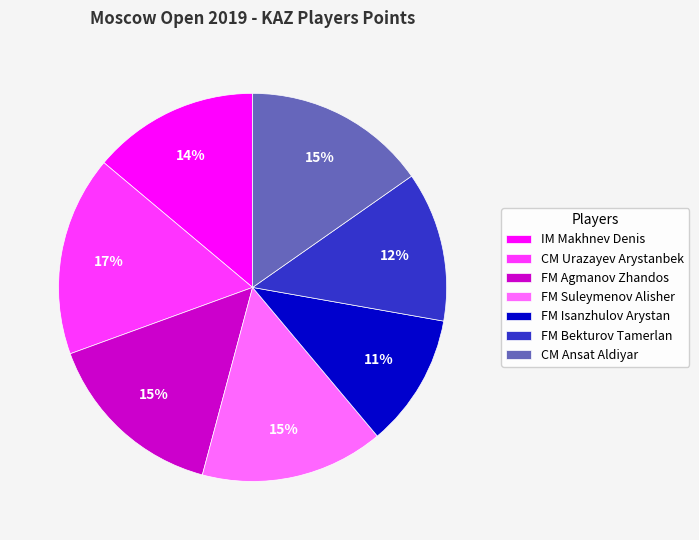

To the nearest percent, what portion does CM Urazayev Arystanbek represent?

17%